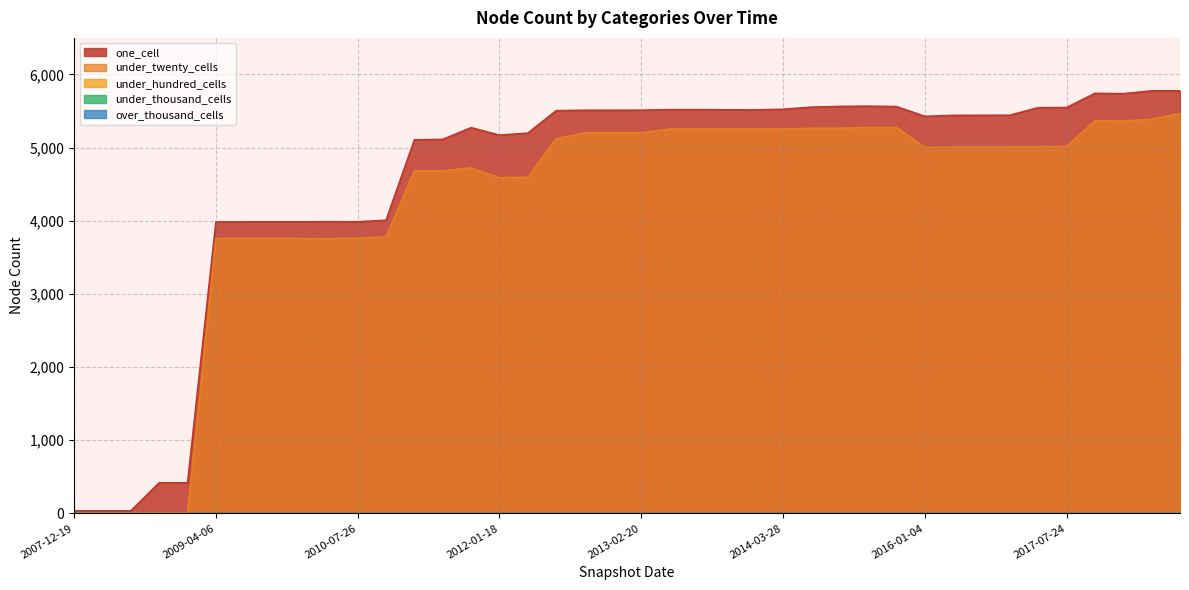

What is the total value across all series at 2013-02-20?

10774